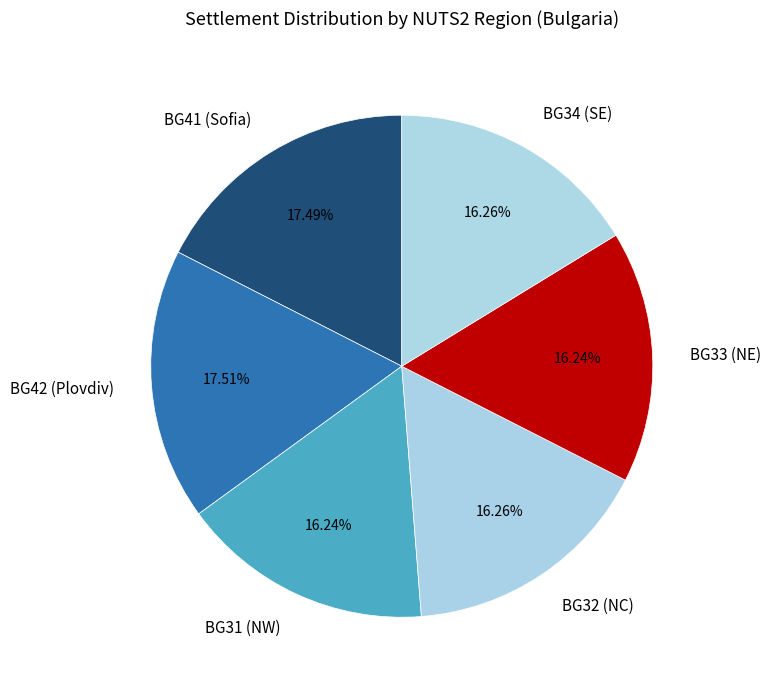

How many segments does this pie chart have?

6